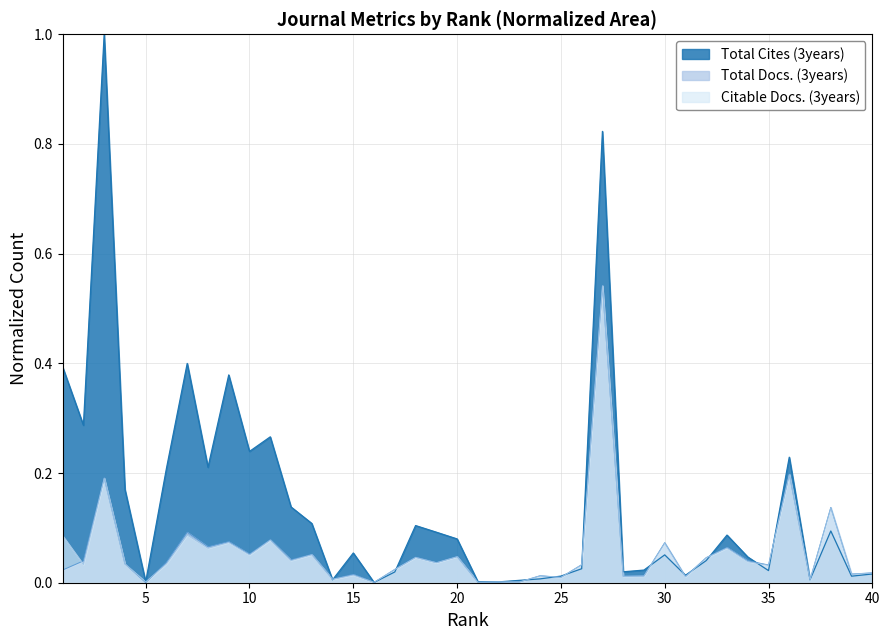

Which series has the widest spread of values?

Total Cites (3years)